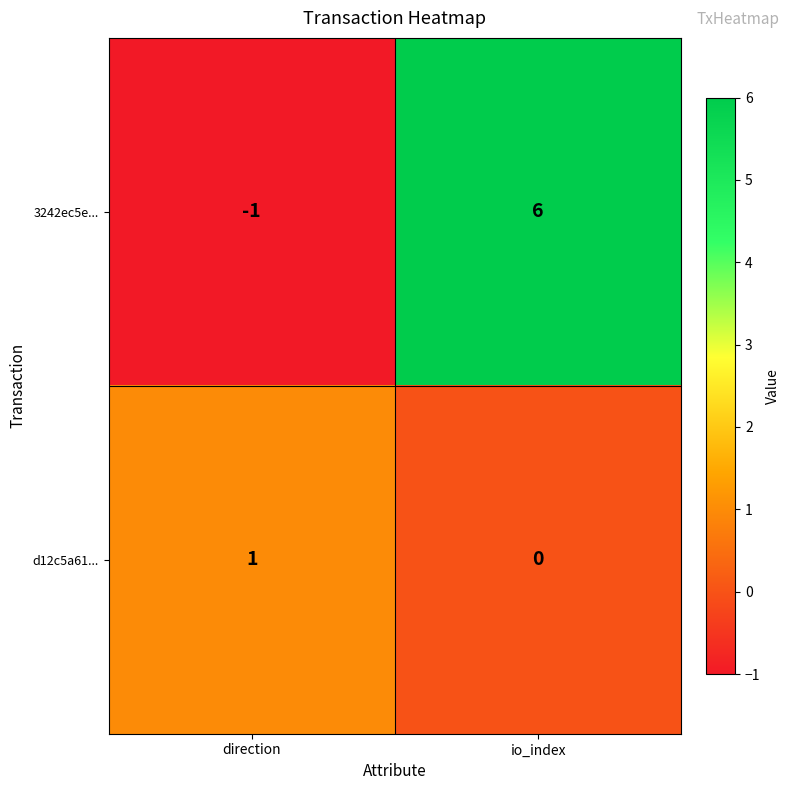

What is the sum of all 3242ec5e... values?

5